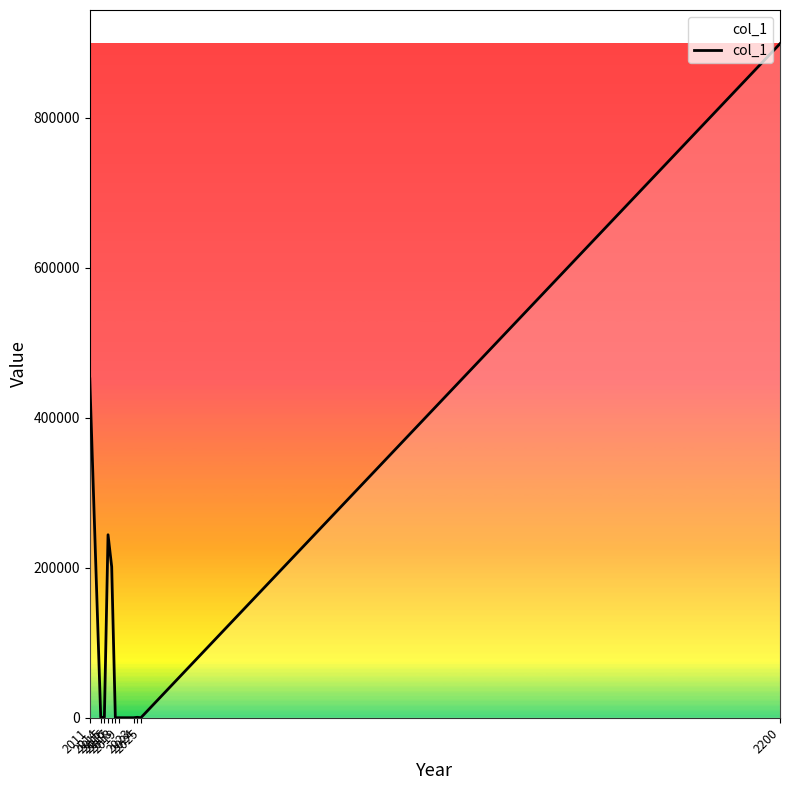

What is the difference between the maximum and minimum values?

898961